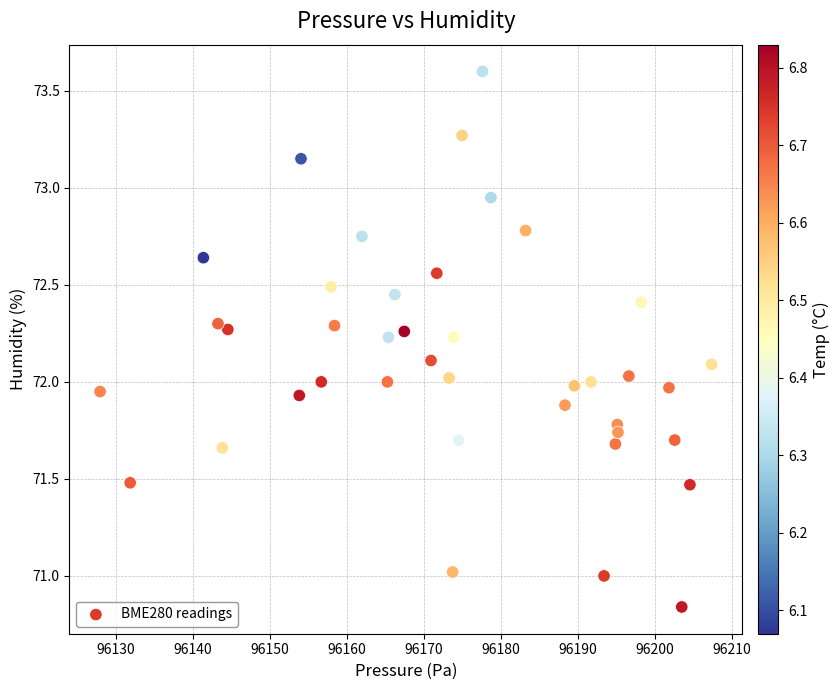

What is the range of Y values (max minus min)?

2.8